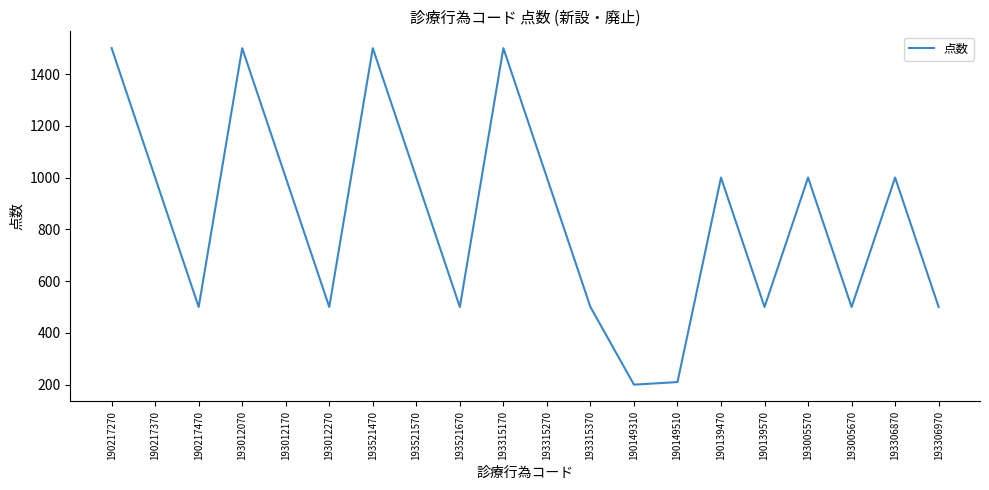

Reading left to right, transcribe all the data shown in this chart.

1500	1000	500	1500	1000	500	1500	1000	500	1500	1000	500	200	210	1000	500	1000	500	1000	500